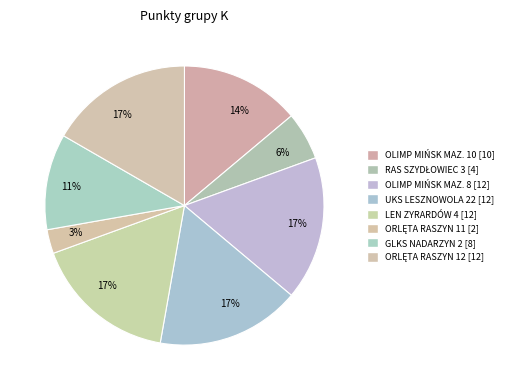

How many segments does this pie chart have?

8